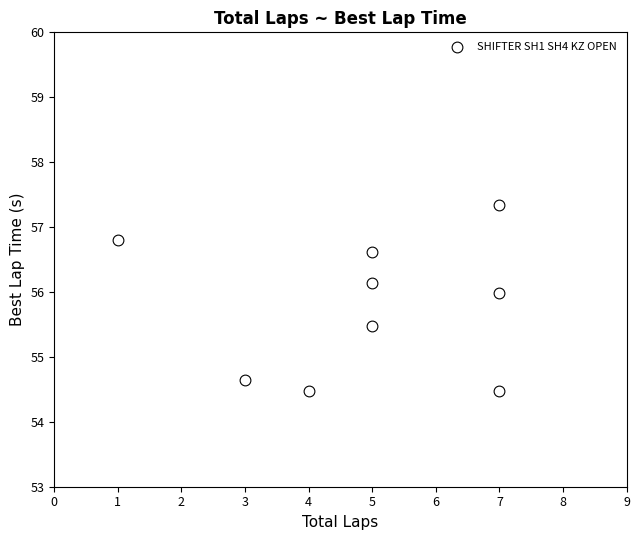

What is the range of Y values (max minus min)?

2.9